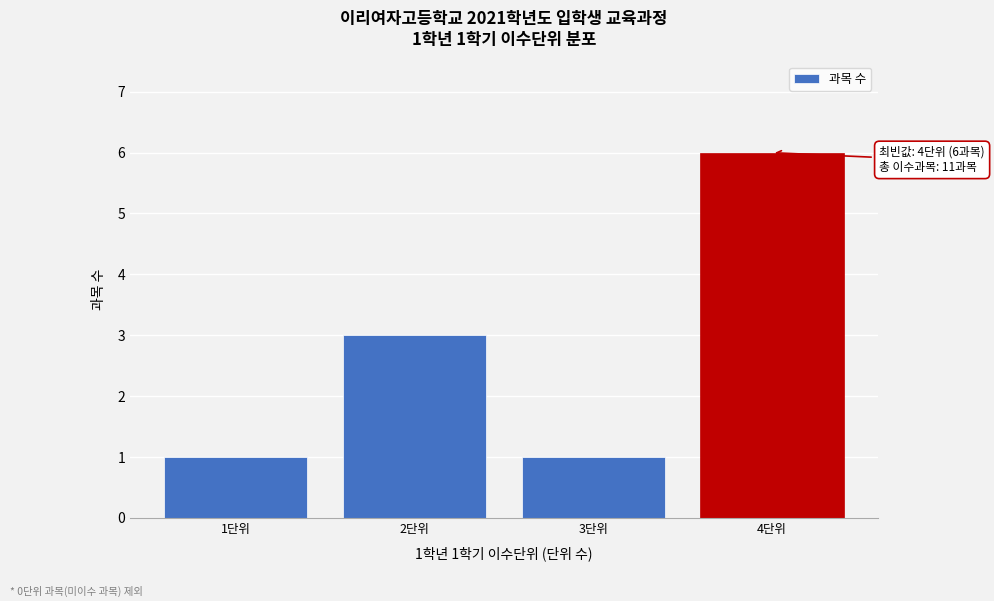

Reading left to right, extract all data points from this chart.

1	3	1	6